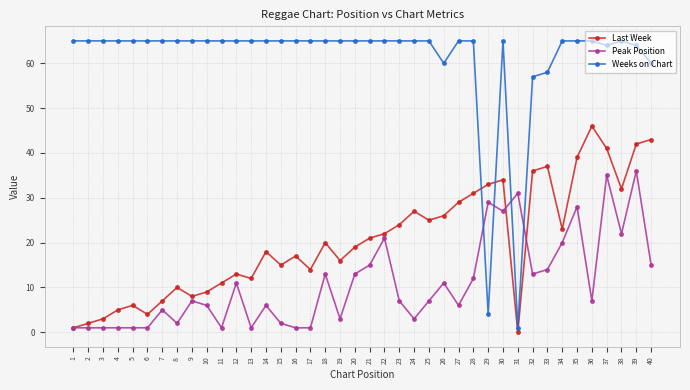

What is the maximum value for Weeks on Chart?

65